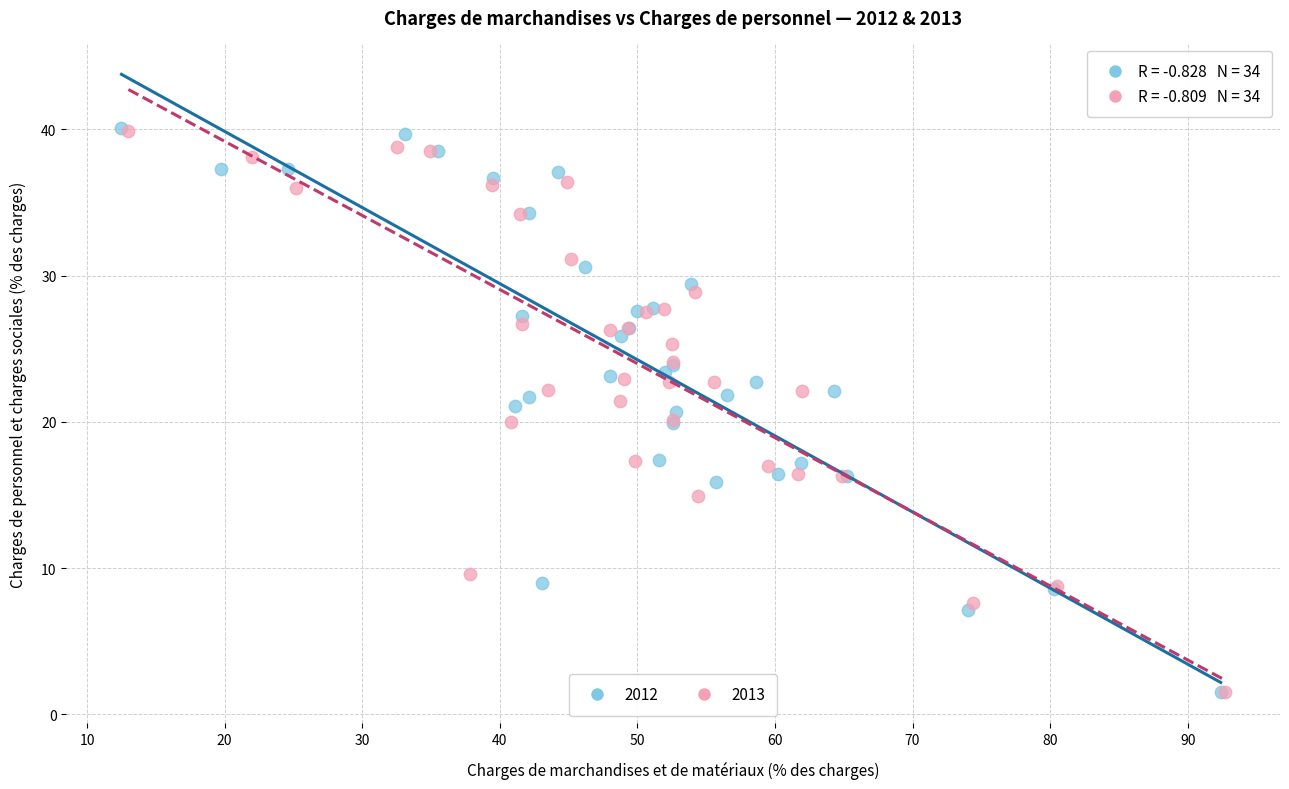

What are all the series names shown in the legend?

2012, 2013